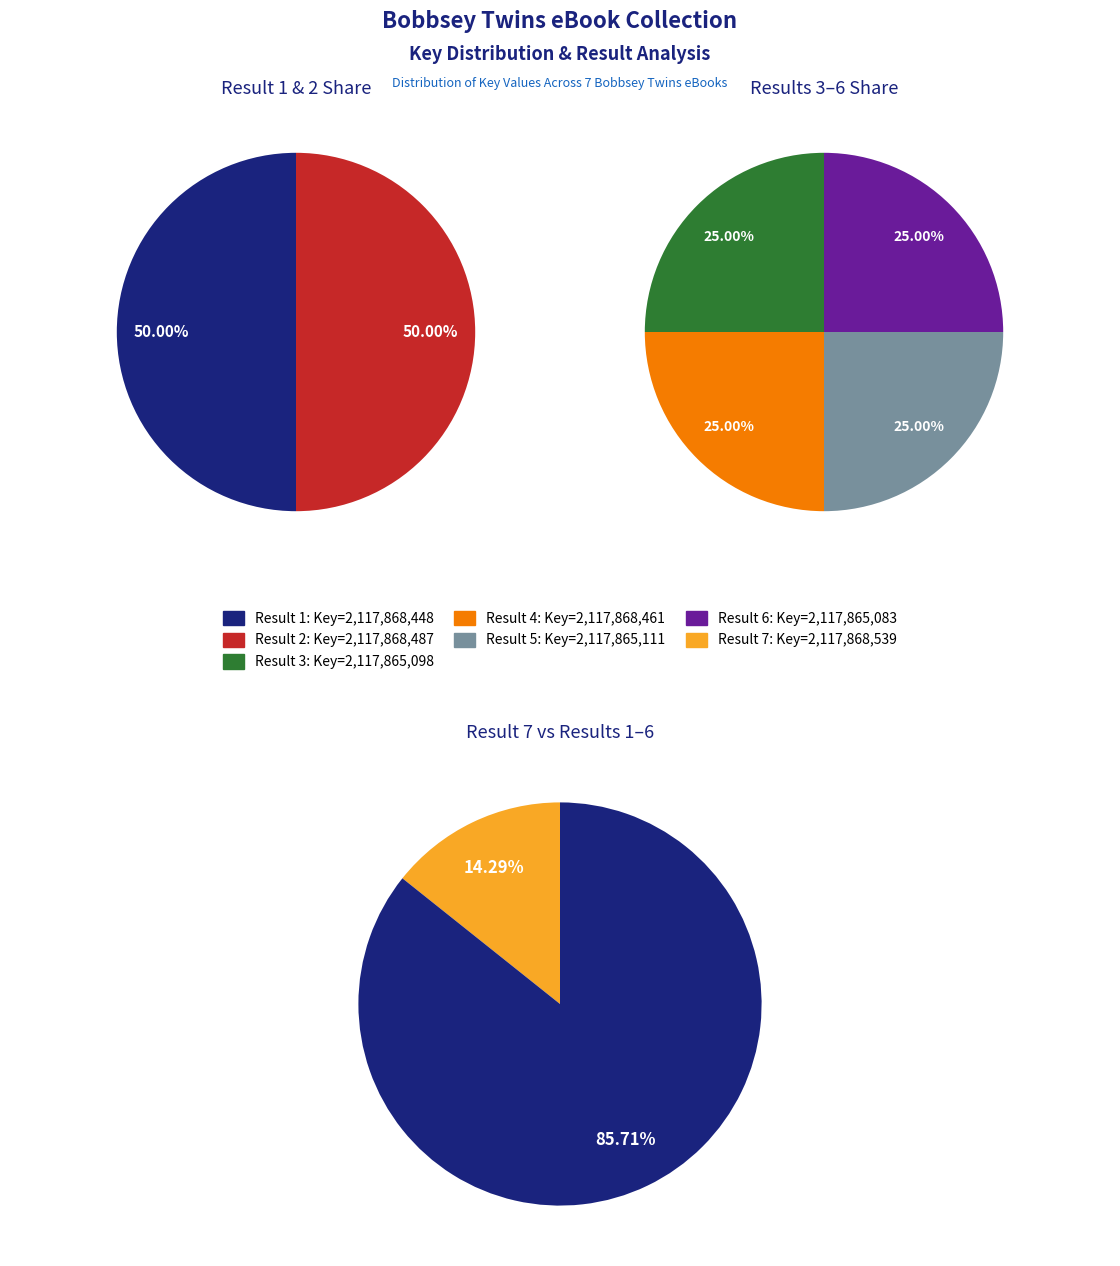

What is the change in value from 3 to 6?

-15